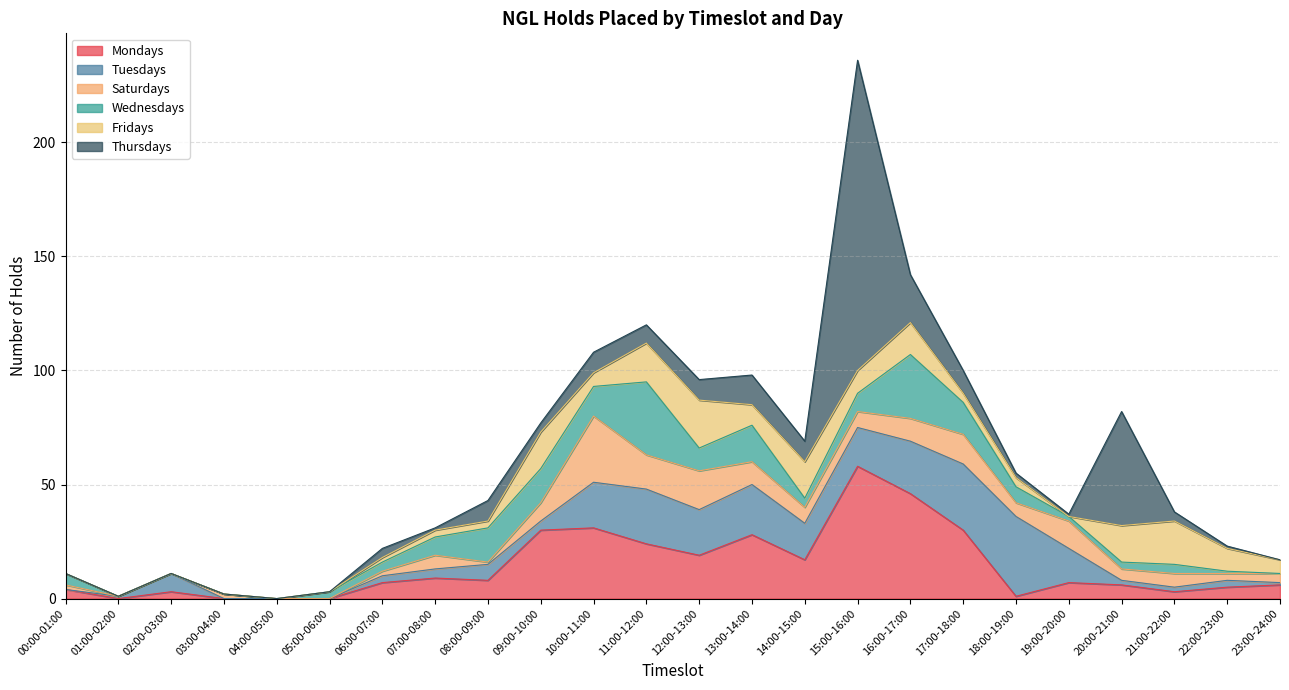

Does the chart have visible grid lines?

Yes